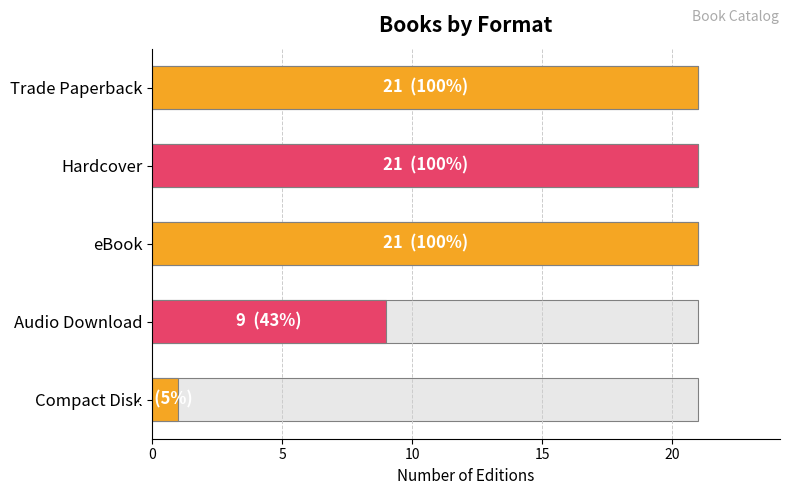

What is the value of the 3rd bar from the left?

21